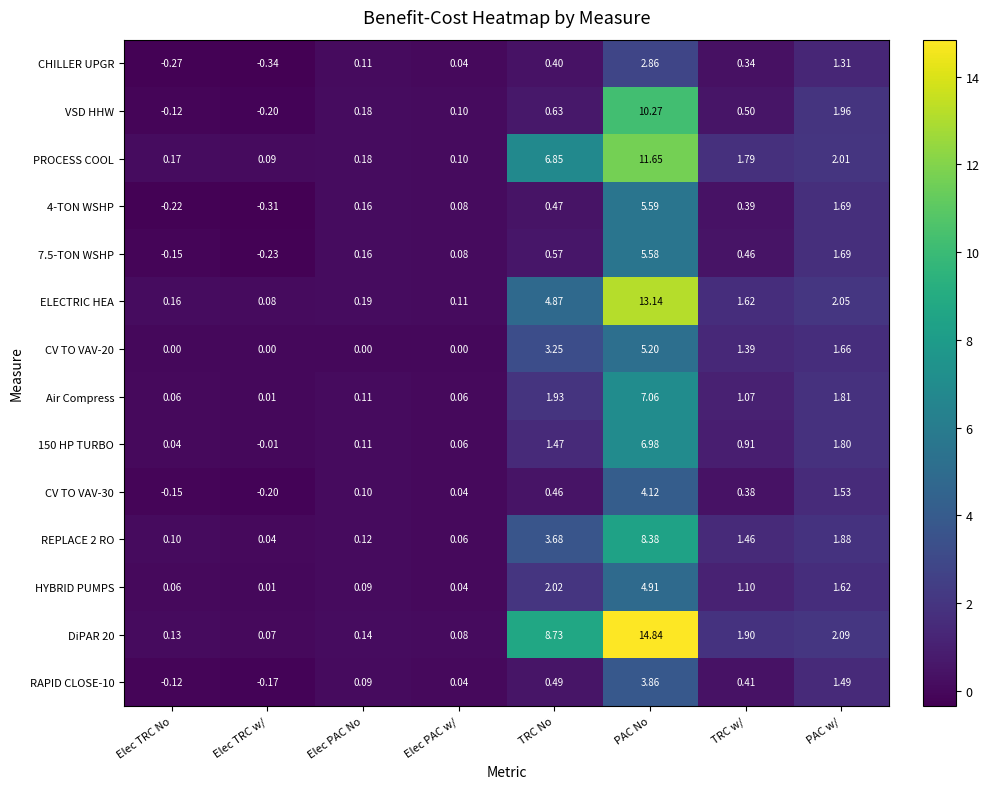

Rank the series at TRC w/ from highest to lowest value.

DiPAR 20, PROCESS COOL, ELECTRIC HEA, REPLACE 2 RO, CV TO VAV-20, HYBRID PUMPS, Air Compress, 150 HP TURBO, VSD HHW, 7.5-TON WSHP, RAPID CLOSE-10, 4-TON WSHP, CV TO VAV-30, CHILLER UPGR